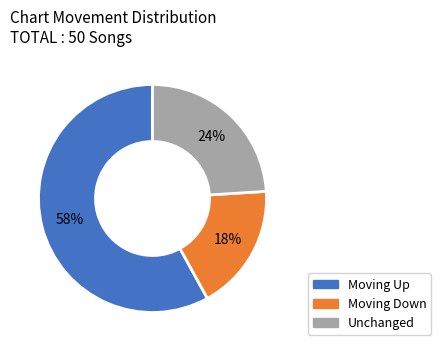

To the nearest percent, what is the difference between the largest and smallest slice percentages?

40%